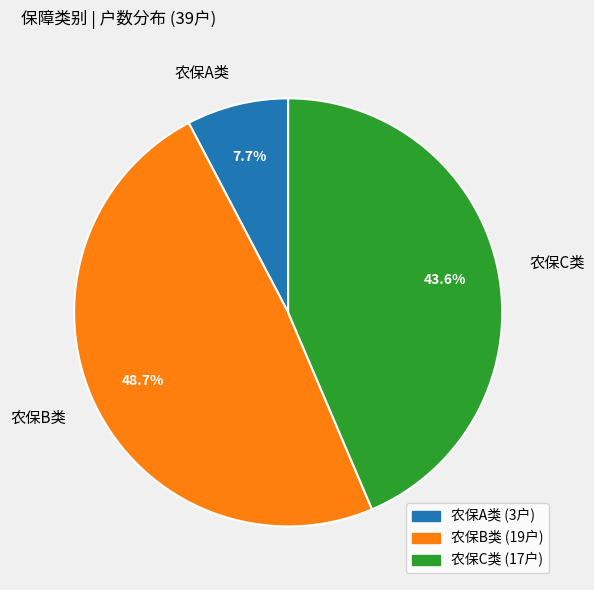

Rank the categories by value from highest to lowest.

农保B类, 农保C类, 农保A类